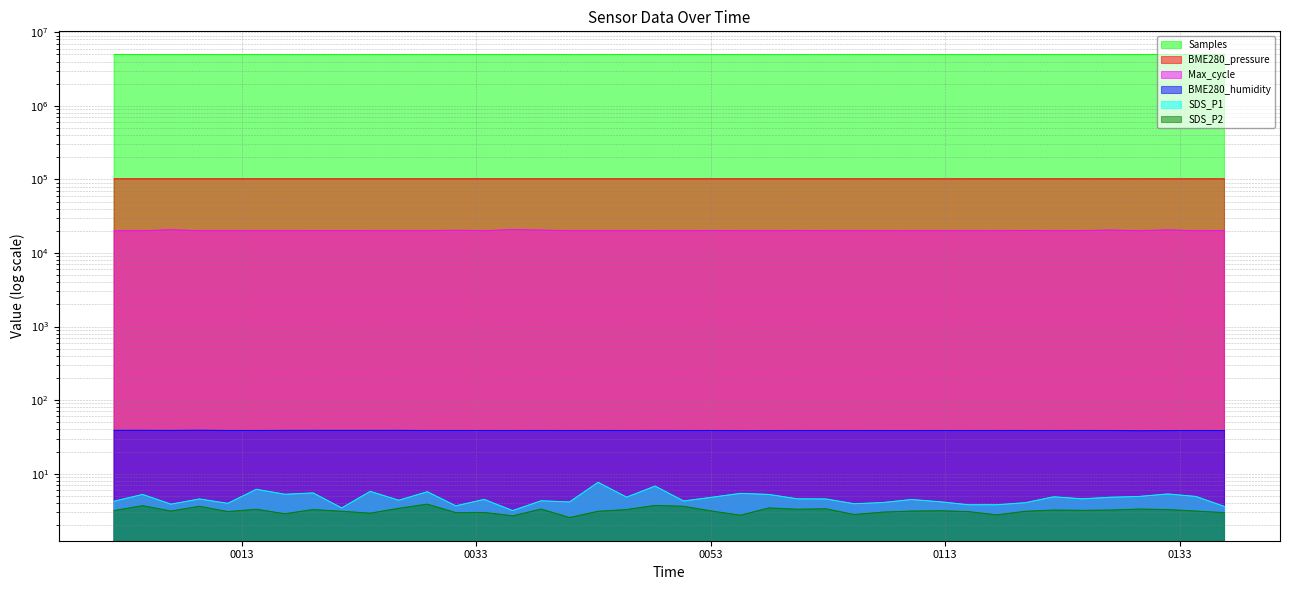

What is the difference between the maximum and minimum values in the BME280_humidity series?

0.6